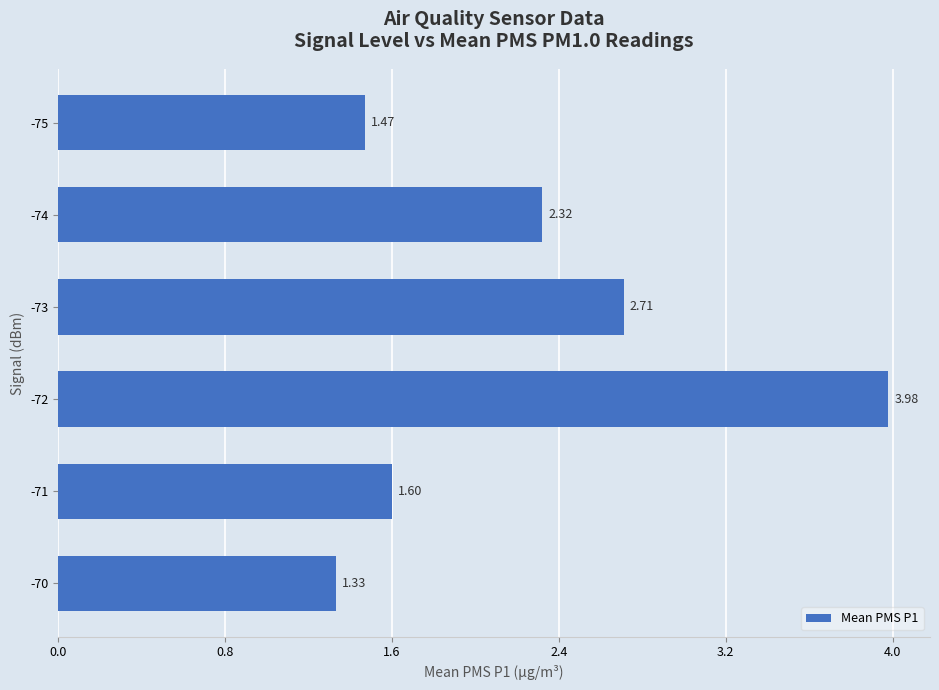

What is the ratio of the value at -74 to the value at -73?

0.9